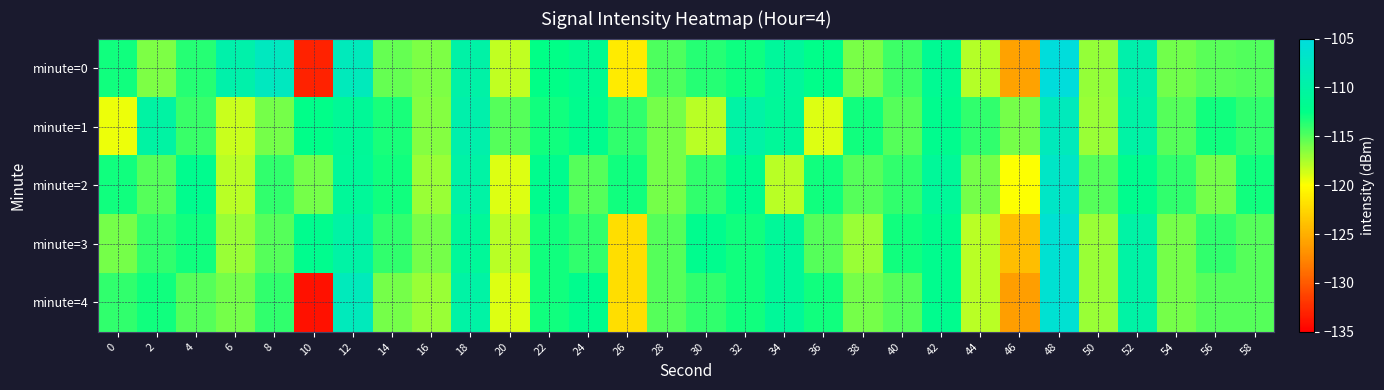

Which has a higher value, 8 or 34?

8